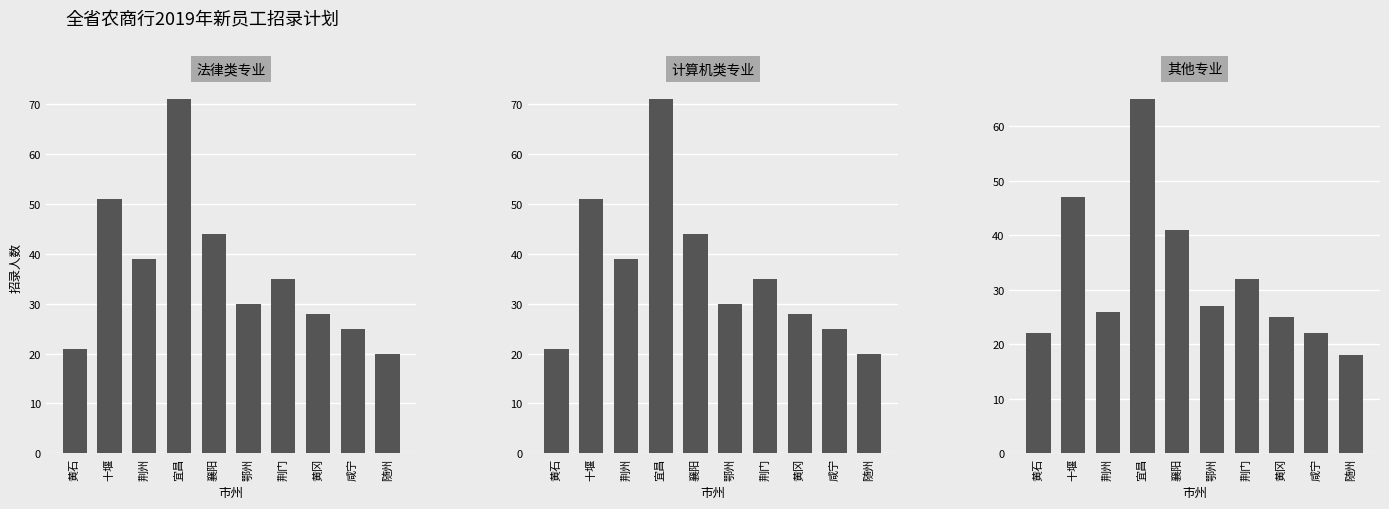

The 其他专业 series shows 47 at 十堰. True or false?

True